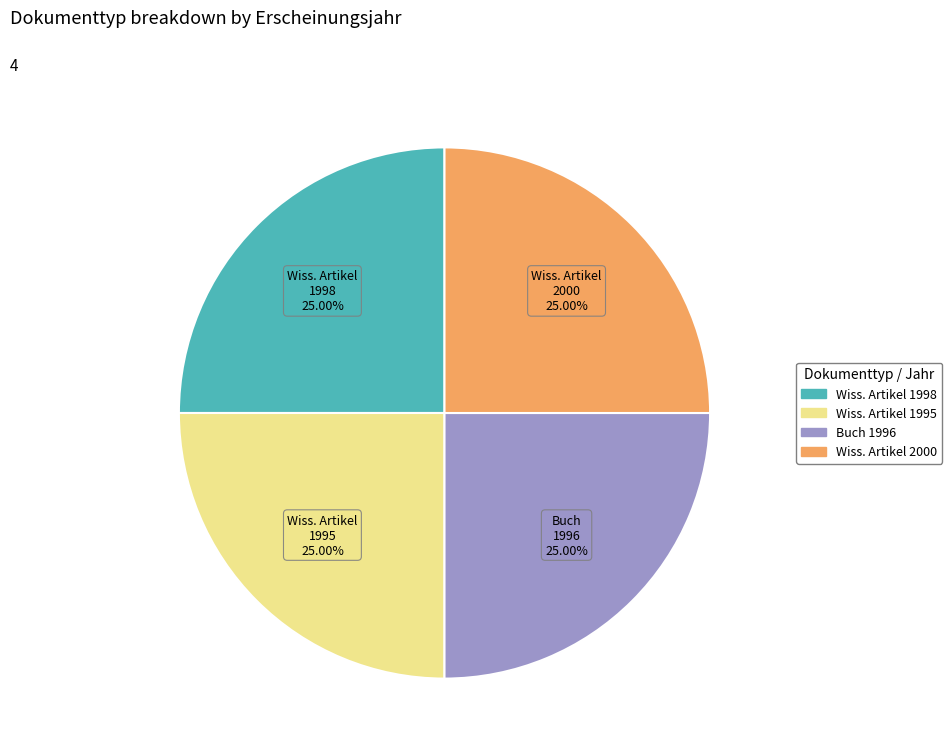

Does any single category account for the majority?

No